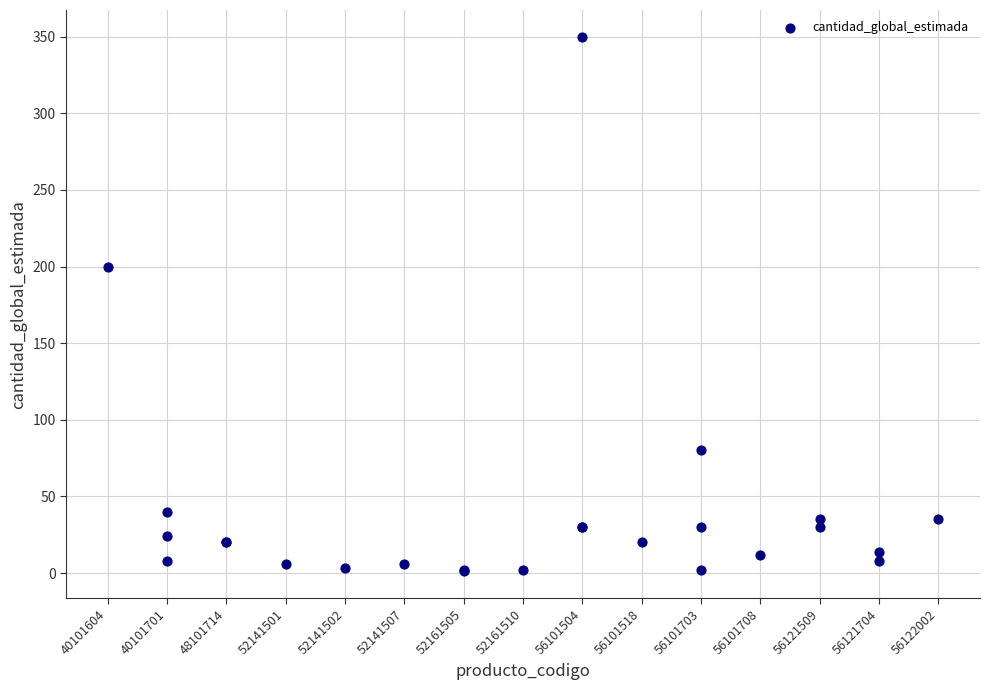

What Y value in the scatter plot is closest to 175?

200